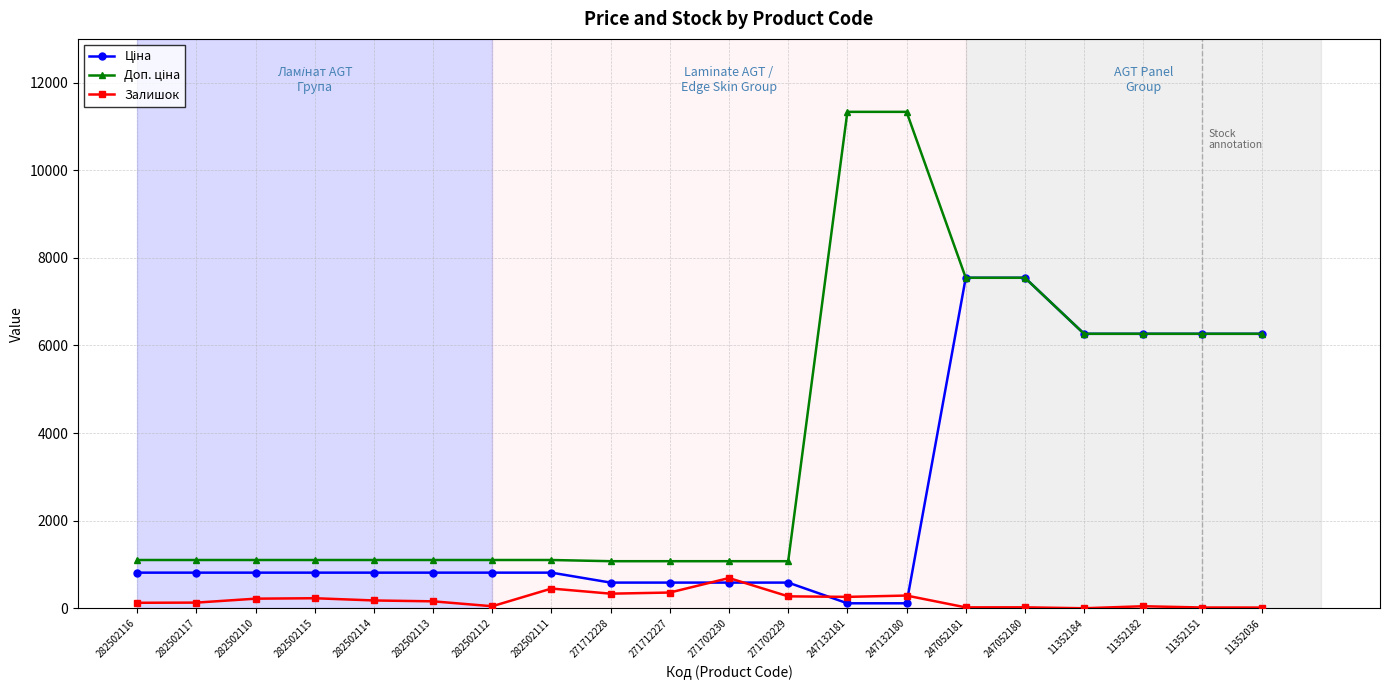

Is it true that Залишок equals 260.0 at 247132181?

True